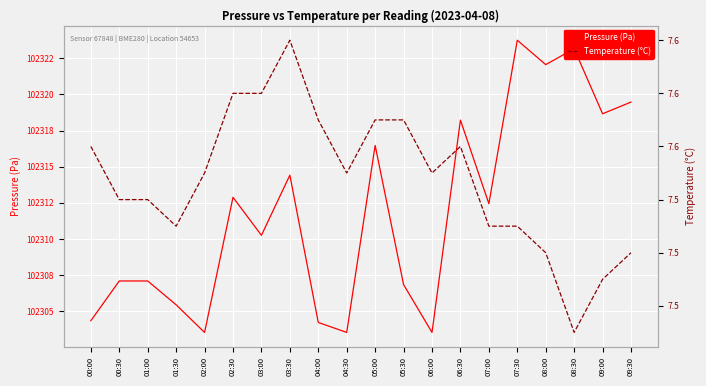

What is the label of the 2nd point from the left?

00:30